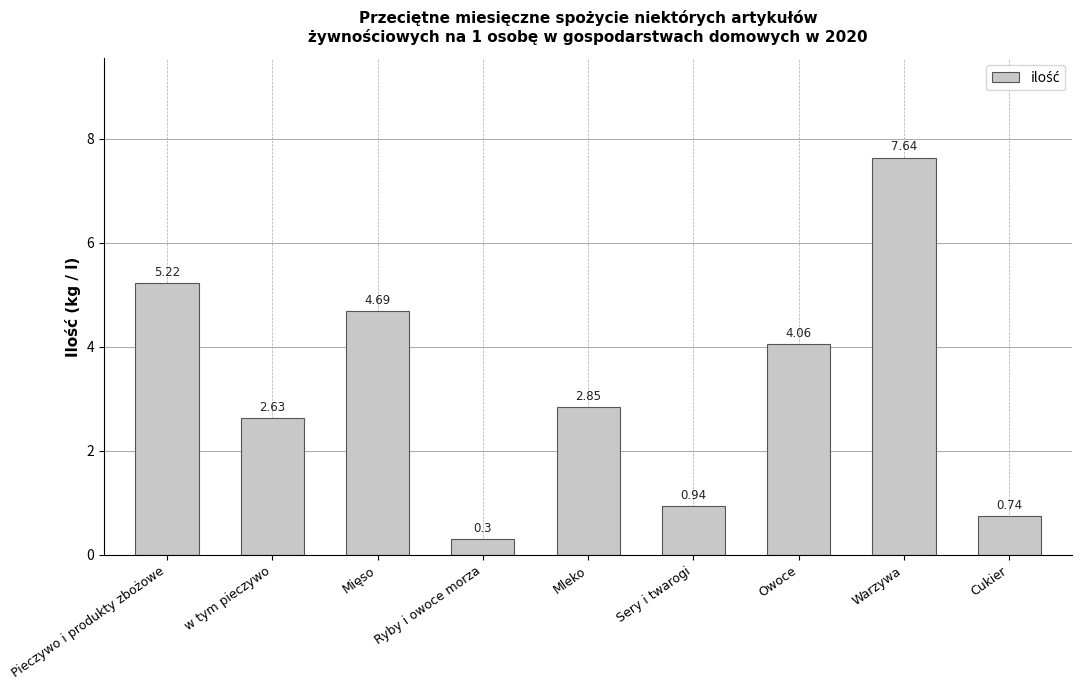

What is the change in value from w tym pieczywo to Warzywa?

+5.0